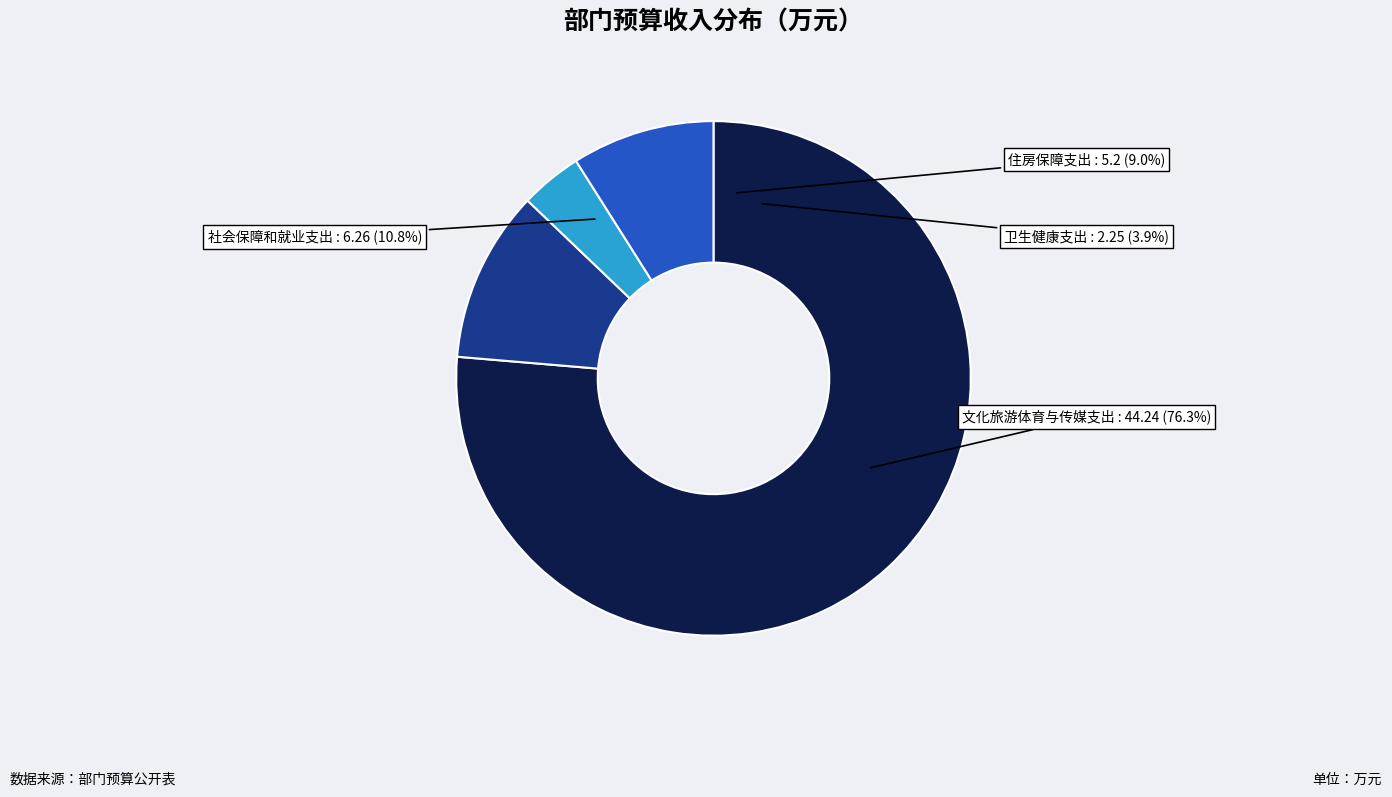

What is the smallest slice in the pie chart?

卫生健康支出